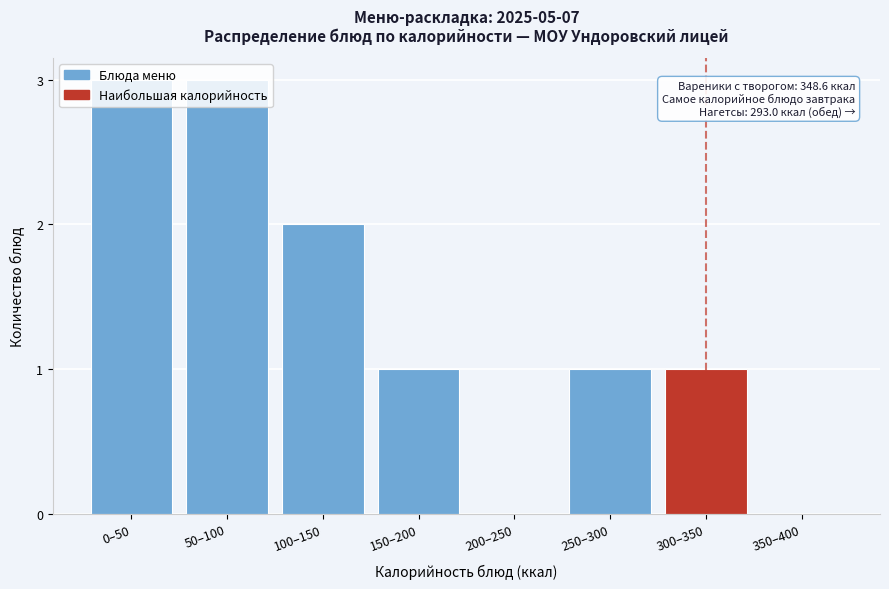

Which has a higher value, 300–350 or 50–100?

50–100